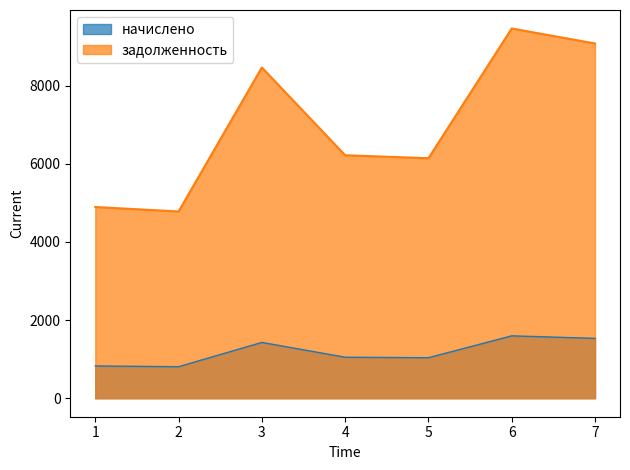

Reading left to right, list all the values displayed in this chart.

начислено: 826.2	806.8	1428.8	1049.8	1036.8	1597.3	1532.5
задолженность: 4896.0	4780.8	8467.2	6220.8	6144.0	9465.6	9081.6